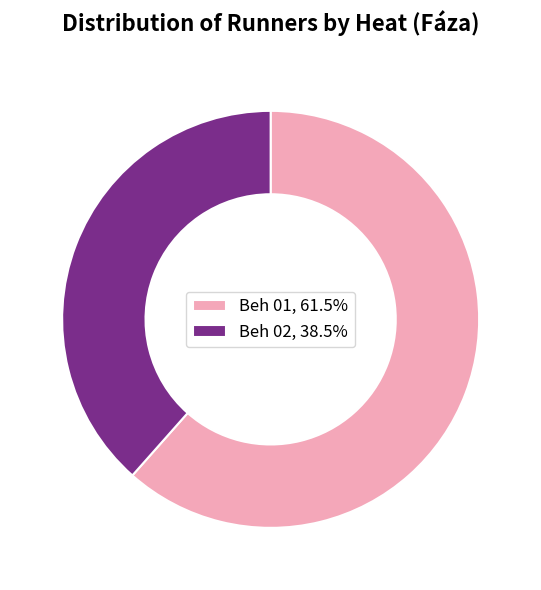

Does Beh 02, 38.5% account for over 50% of the chart?

No